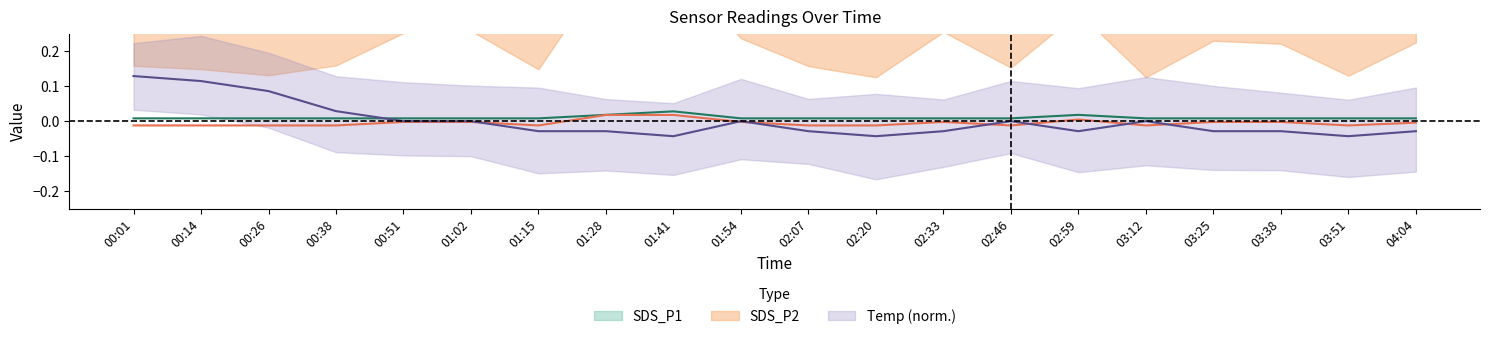

What is the greatest value displayed?

0.1